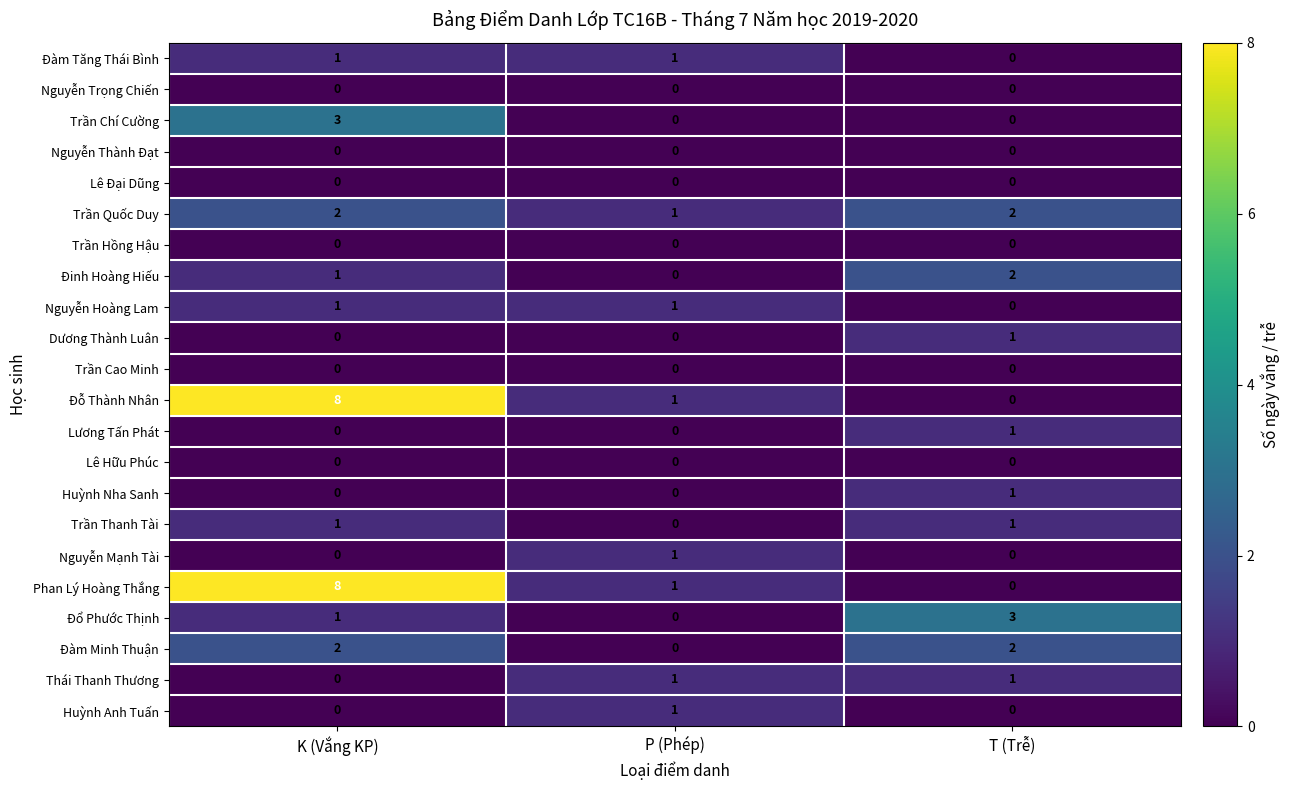

At which category is the sum across all series the highest?

K (Vắng KP)